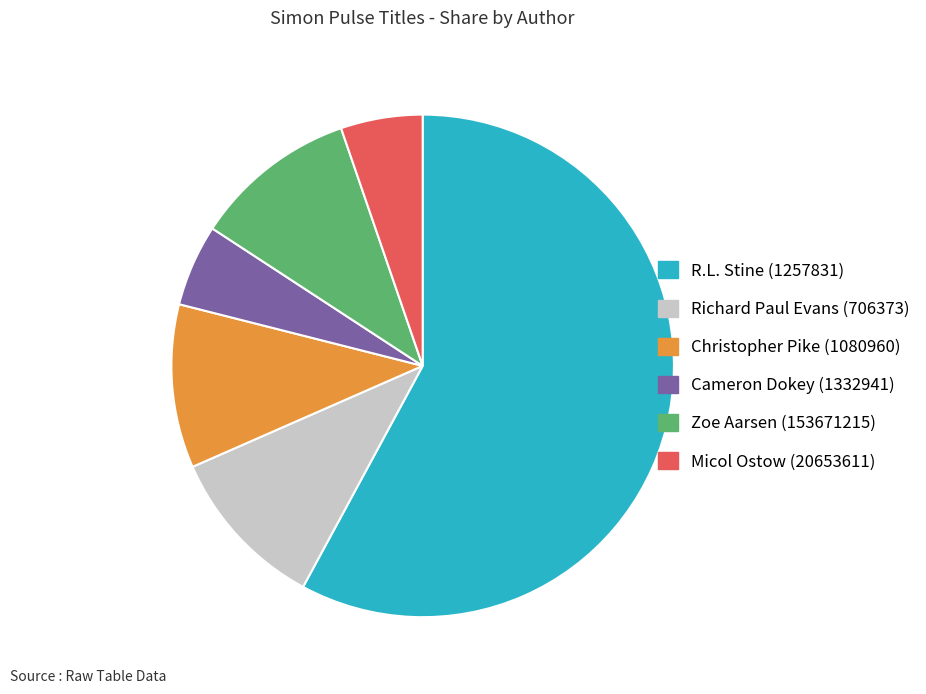

Approximately how many times larger is the value at Zoe Aarsen (153671215) compared to Christopher Pike (1080960)?

1.0